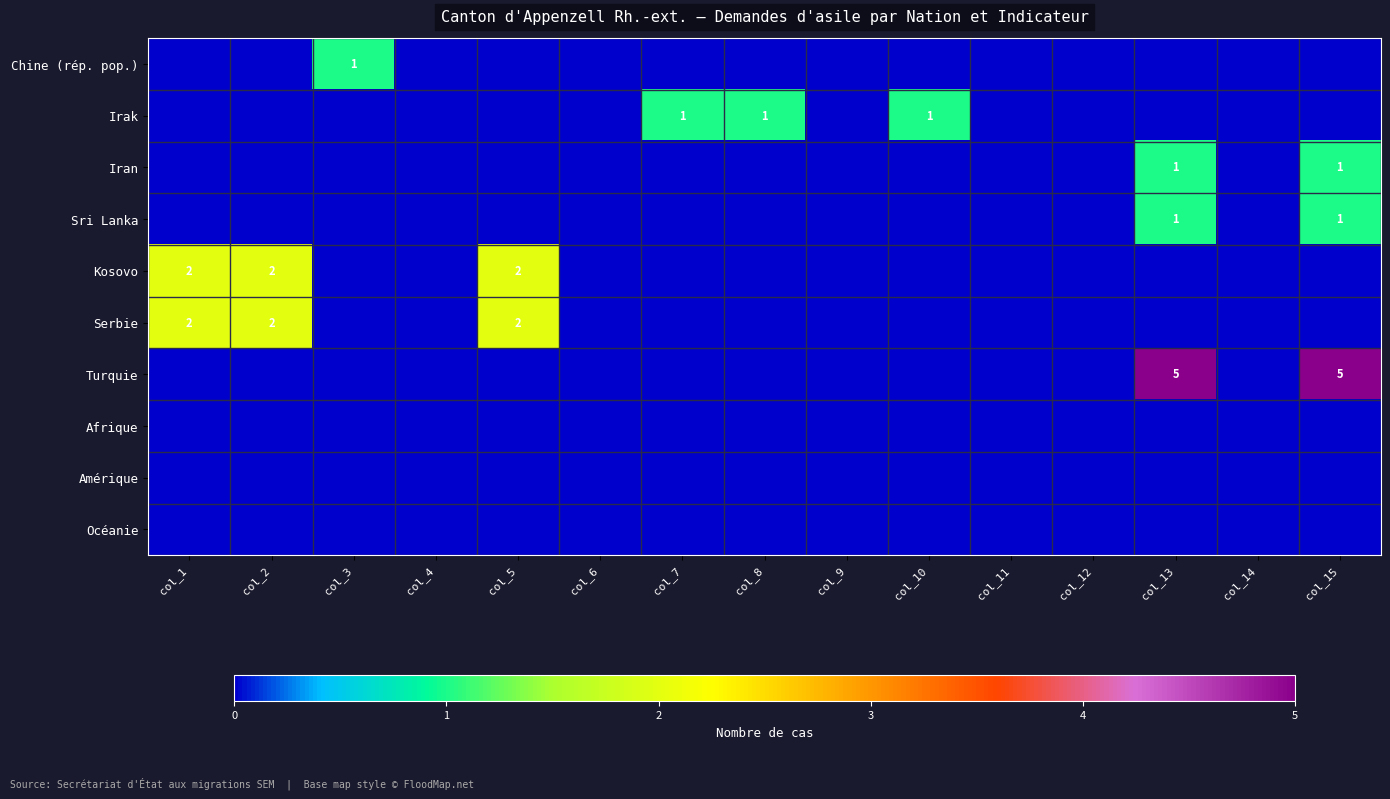

Which category has the lowest value across all series?

col_1